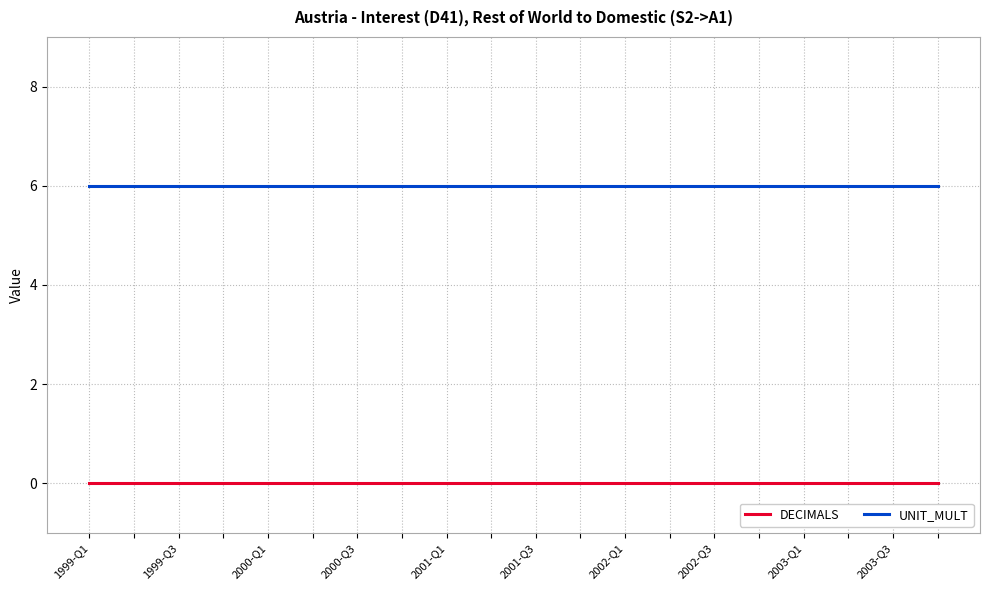

True or false: UNIT_MULT and DECIMALS intersect in this chart.

False